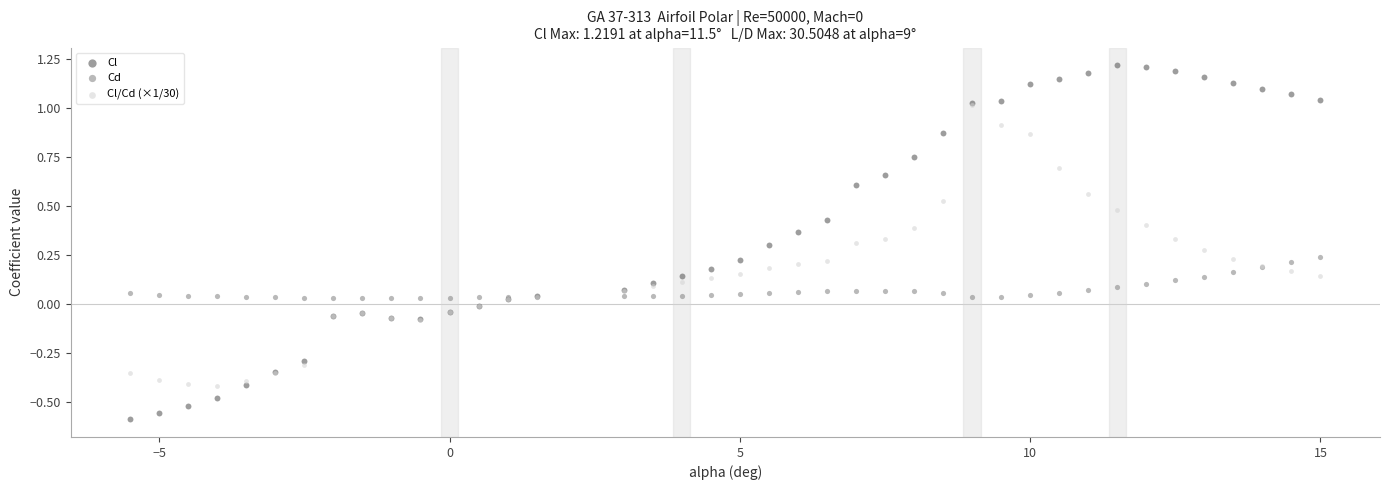

Which series reaches the maximum Y coordinate?

Cl